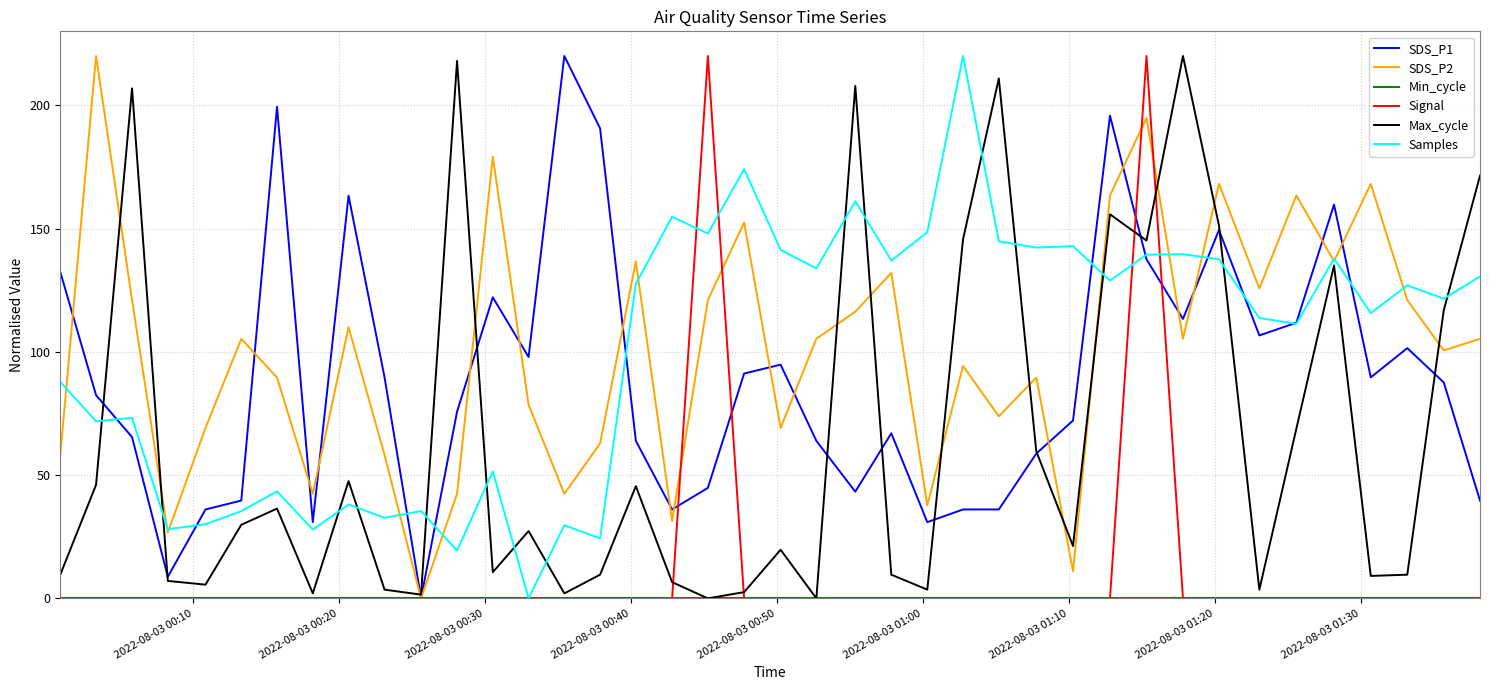

How many lines are shown in the chart?

6